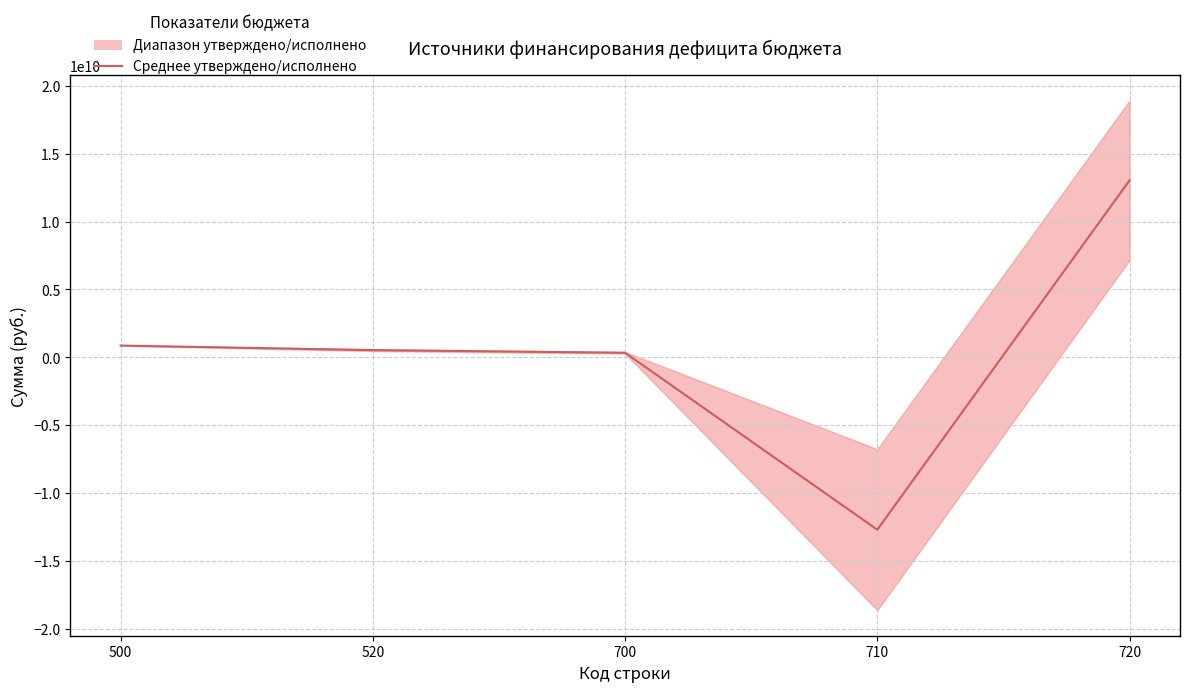

List the labels in order of value, largest first.

720, 500, 520, 700, 710